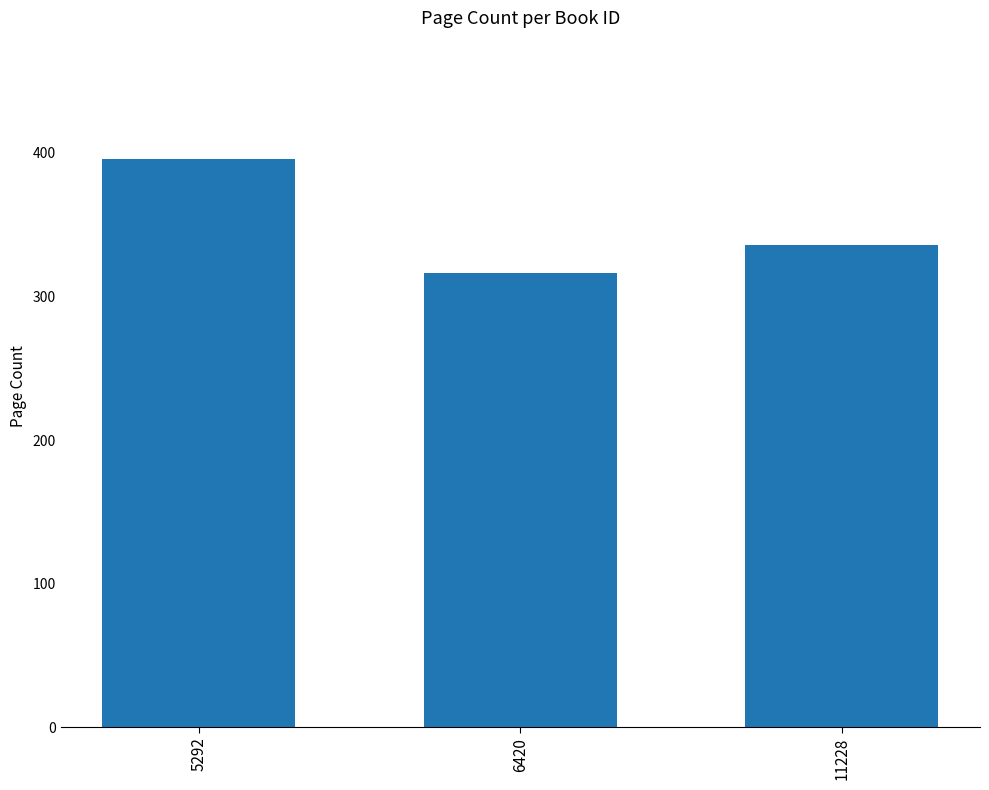

The chart shows a value of 336 at 11228. True or false?

True